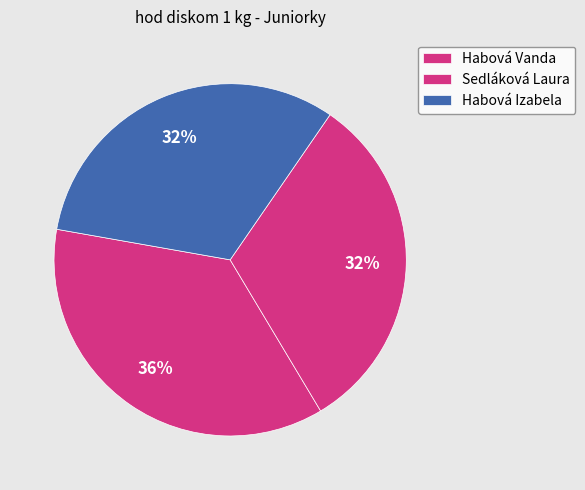

To the nearest percent, what is the combined percentage of Habová Izabela and Sedláková Laura?

64%